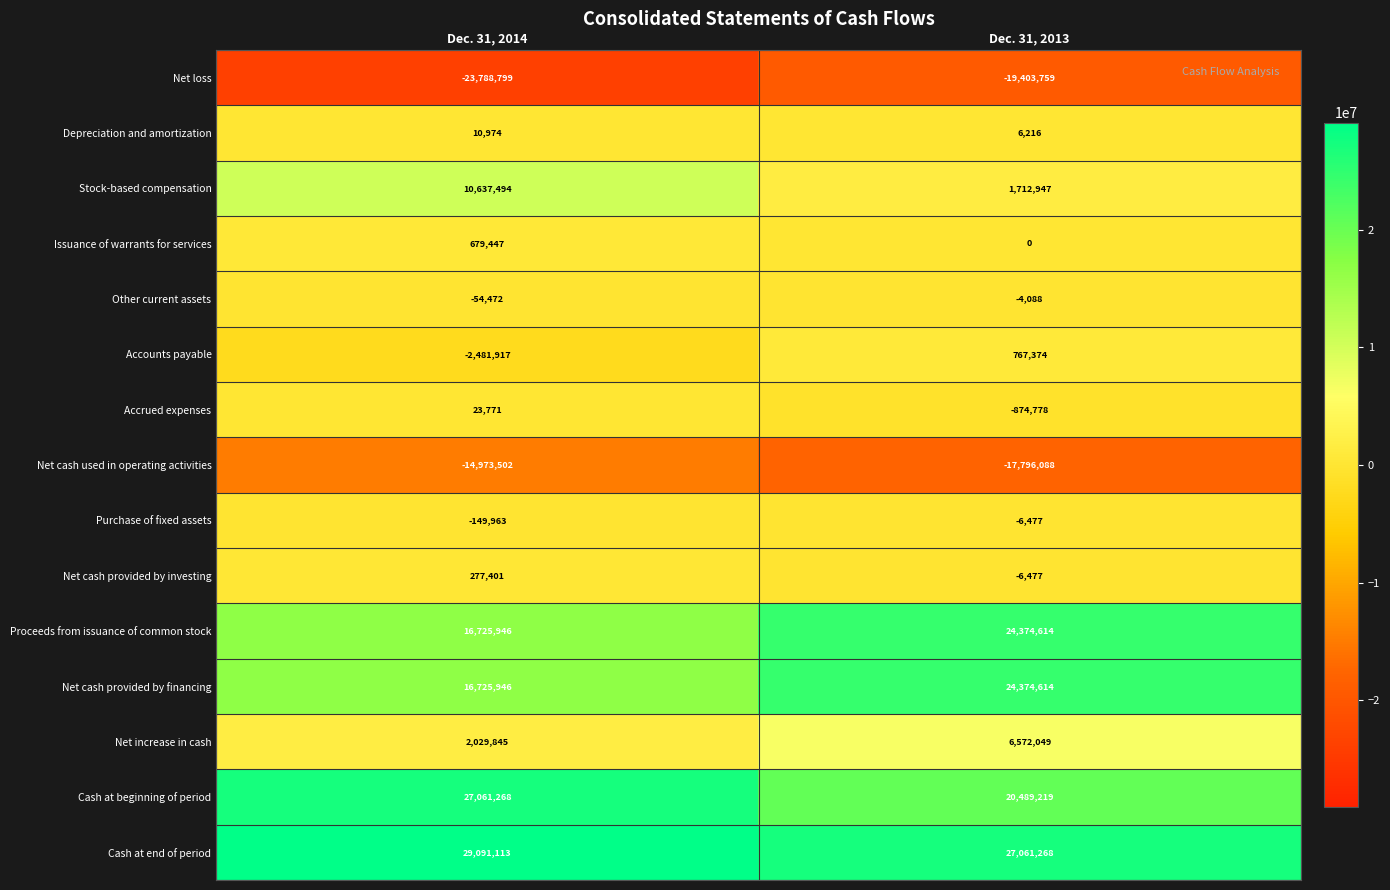

Rank the categories by Cash at beginning of period value from lowest to highest.

Dec. 31, 2013, Dec. 31, 2014